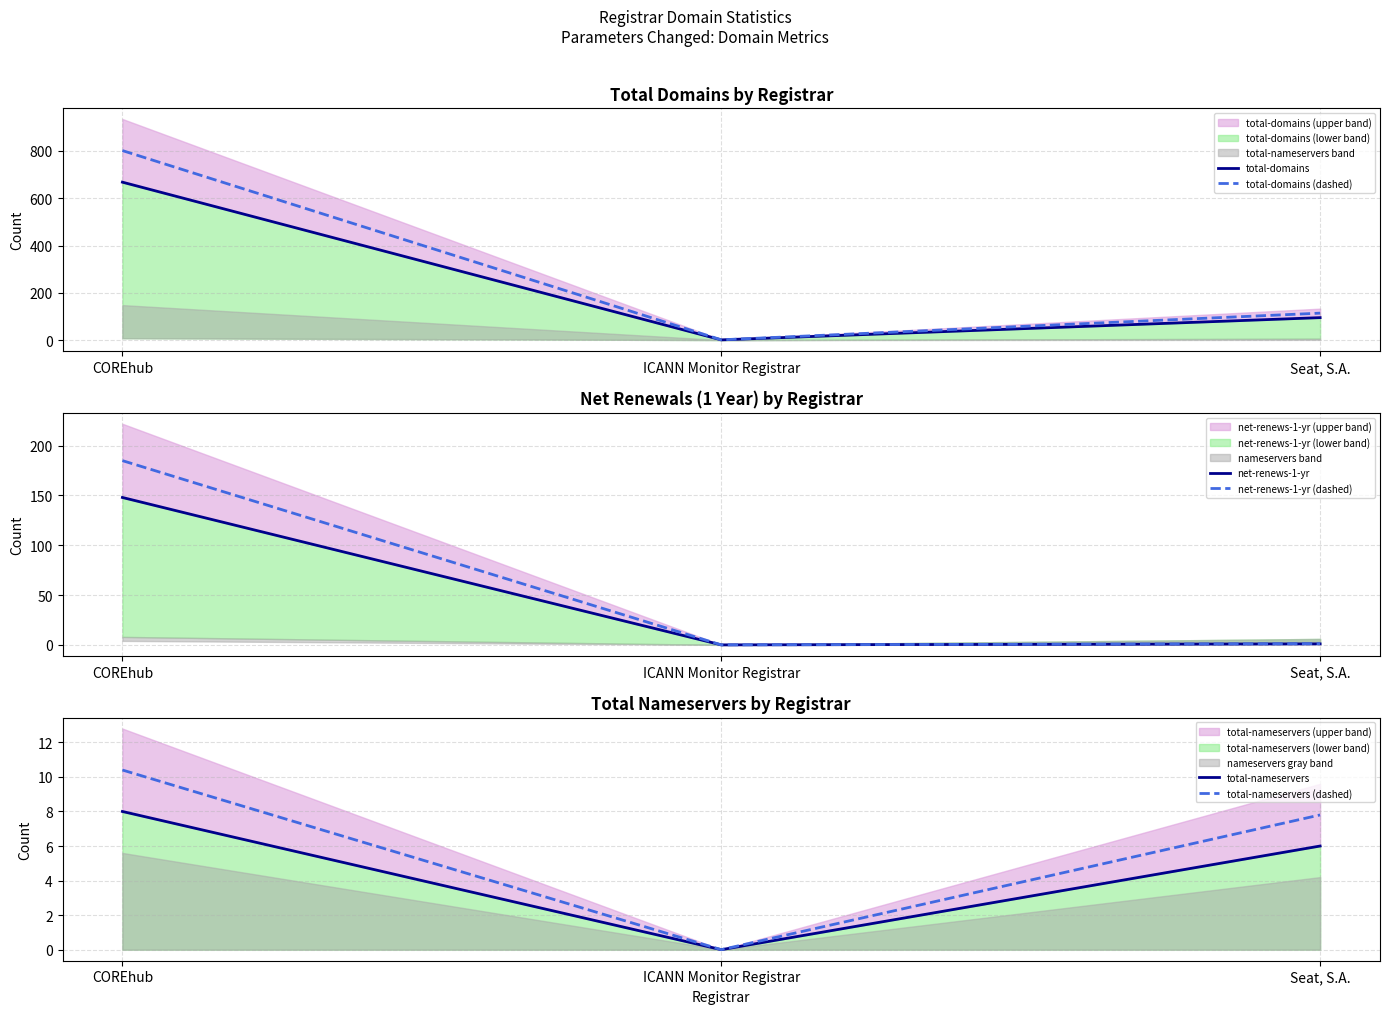

What is the spread (max minus min) of values at ICANN Monitor Registrar?

1.2